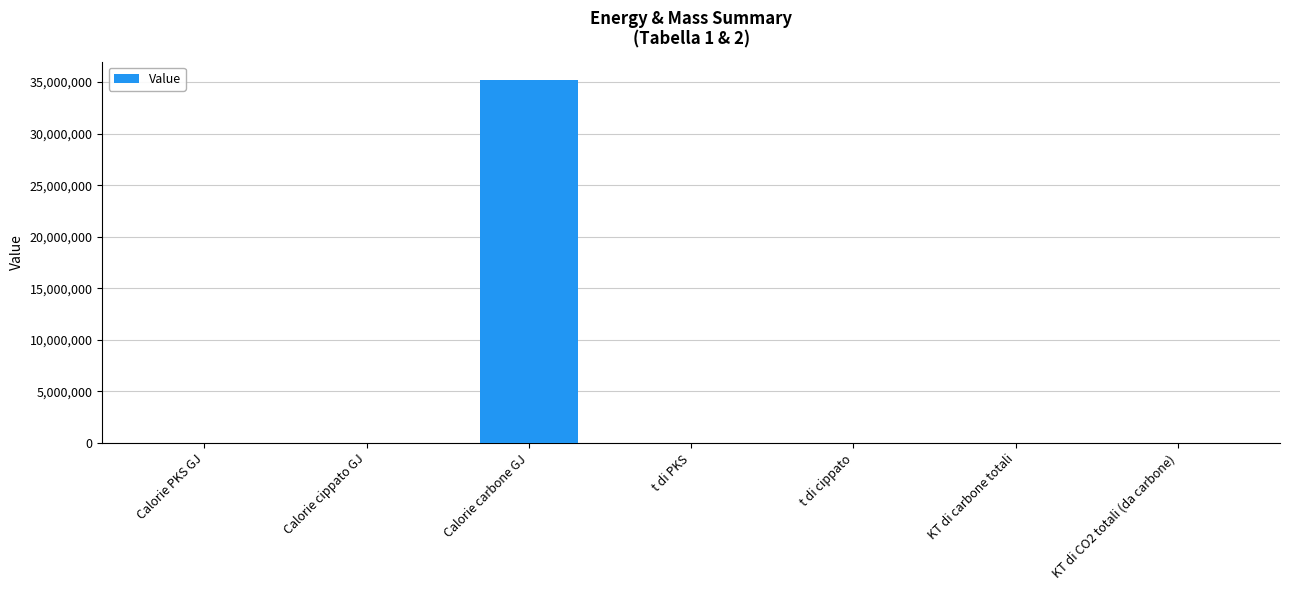

Between KT di carbone totali and Calorie carbone GJ, which is larger?

Calorie carbone GJ